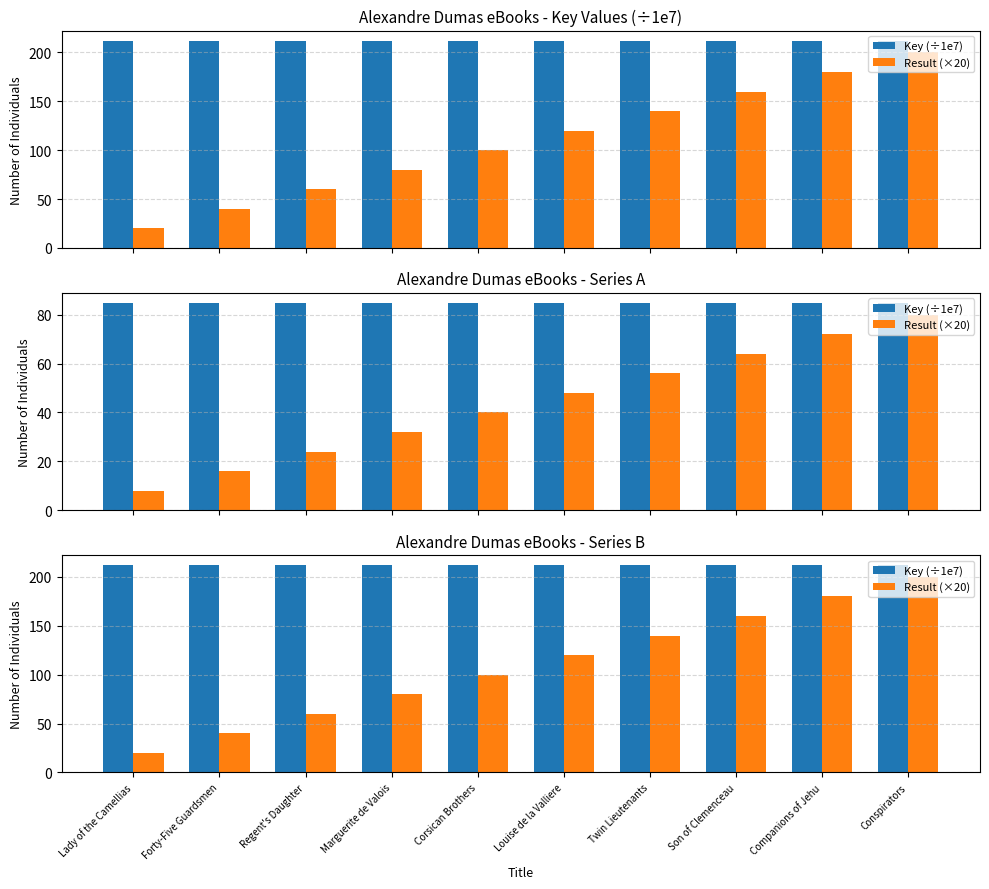

True or false: Result (×20) has a value of 119.1 at Companions of Jehu.

False